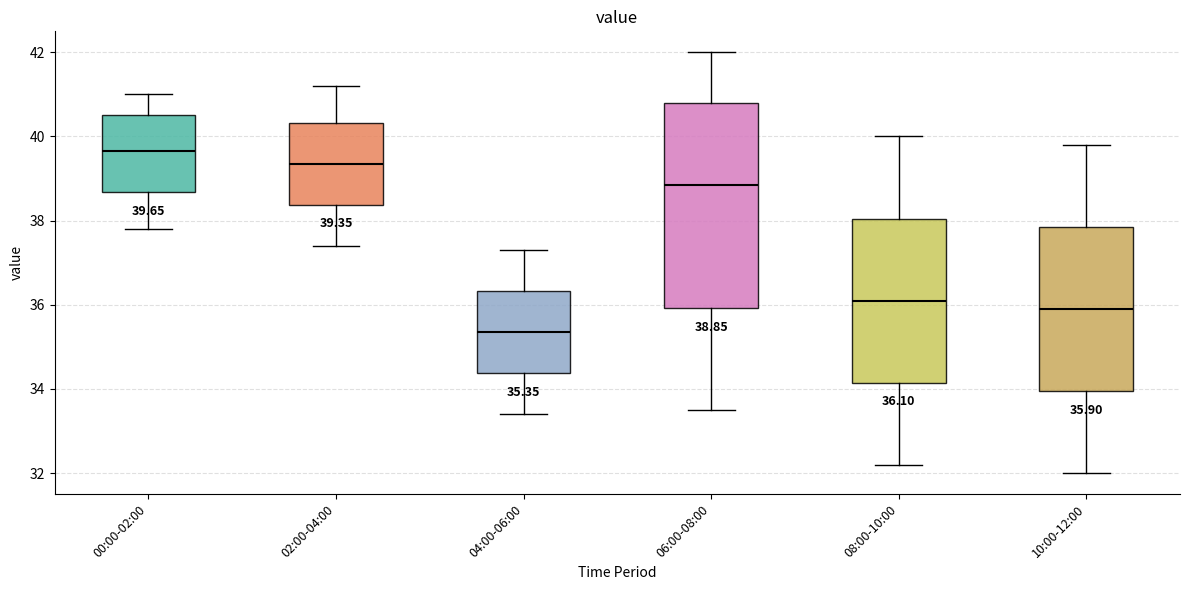

Which box's median line is the highest?

00:00-02:00